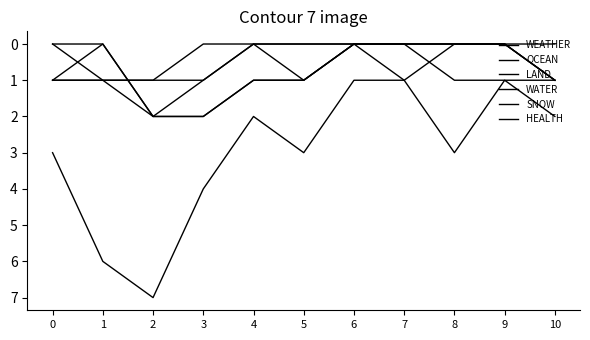

Which category has the highest value in the WATER series?

2